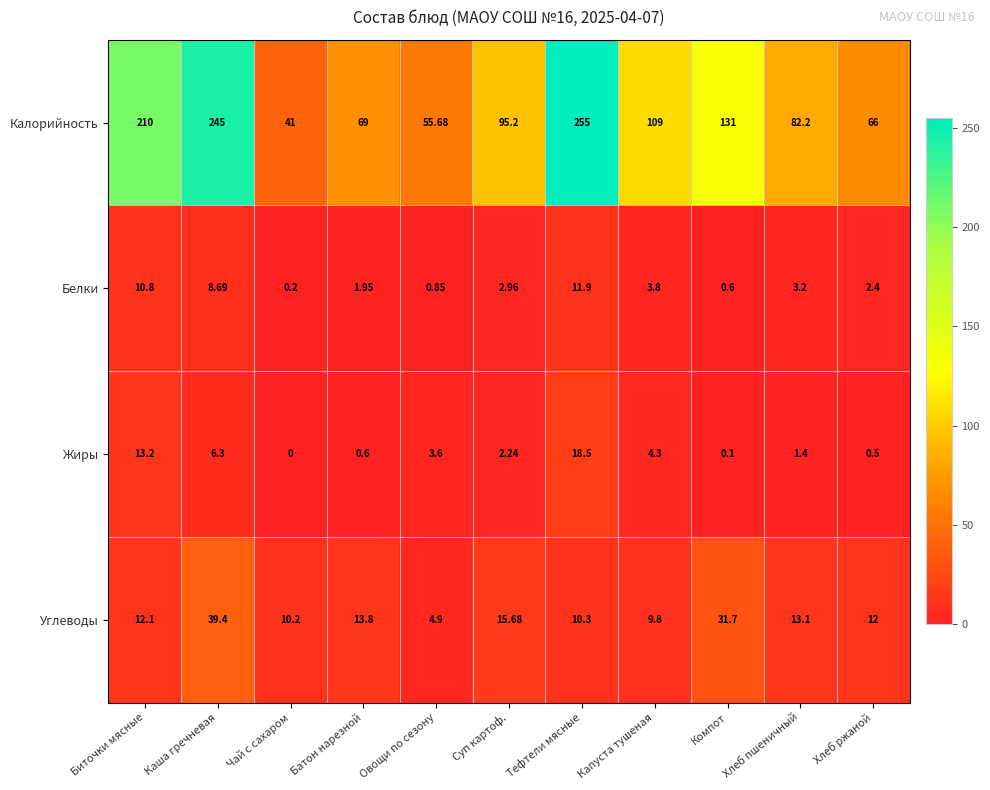

How many series are shown in this chart?

4